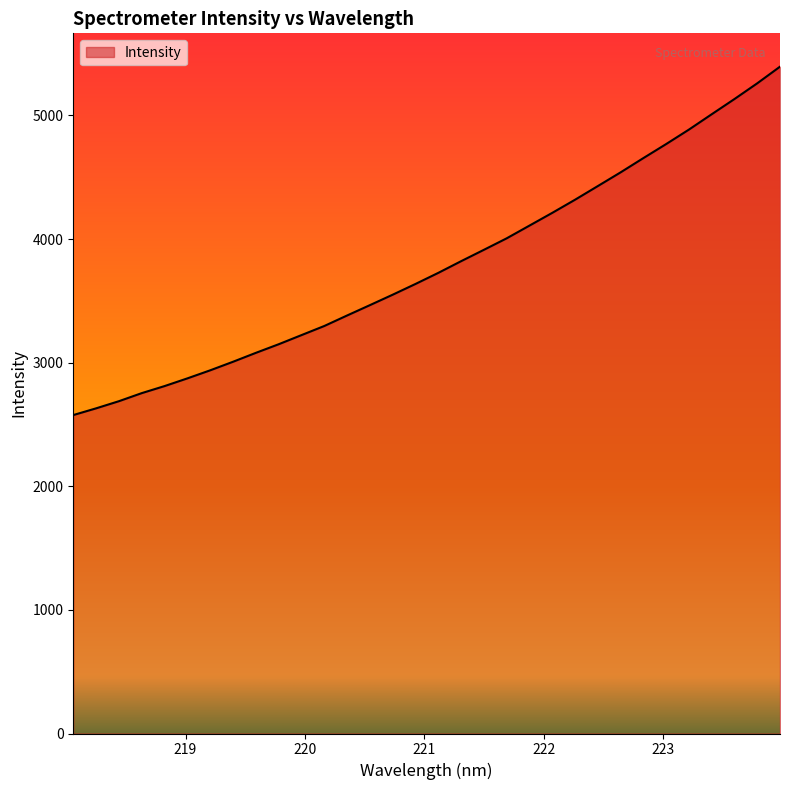

What is the smallest value displayed?

2575.9